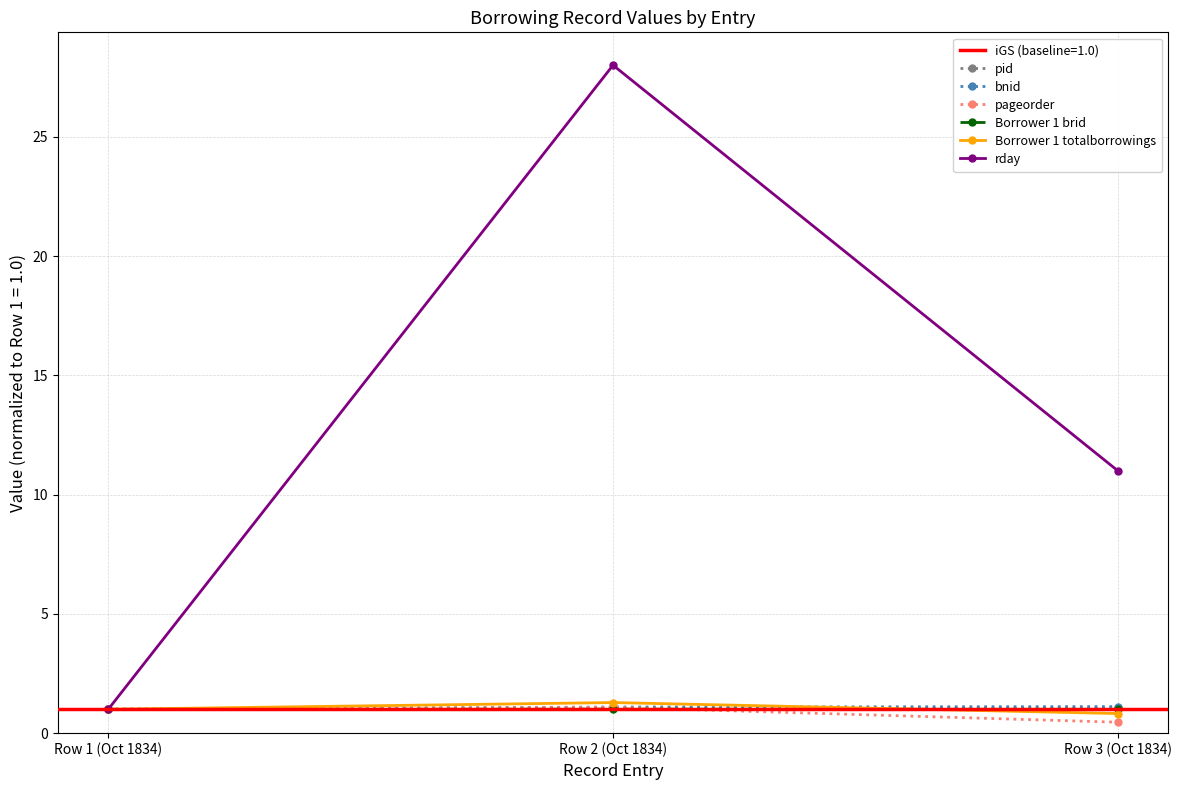

At Row 1 (Oct 1834), list the series in order from largest to smallest.

pid, bnid, pageorder, Borrower 1 brid, Borrower 1 totalborrowings, rday